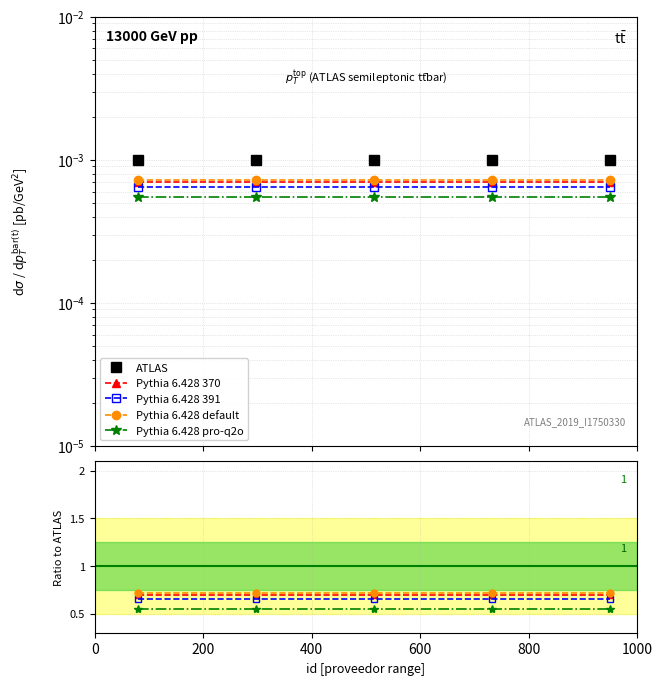

What is the sum of the Pythia 6.428 default values at 400 and 800?

1.4